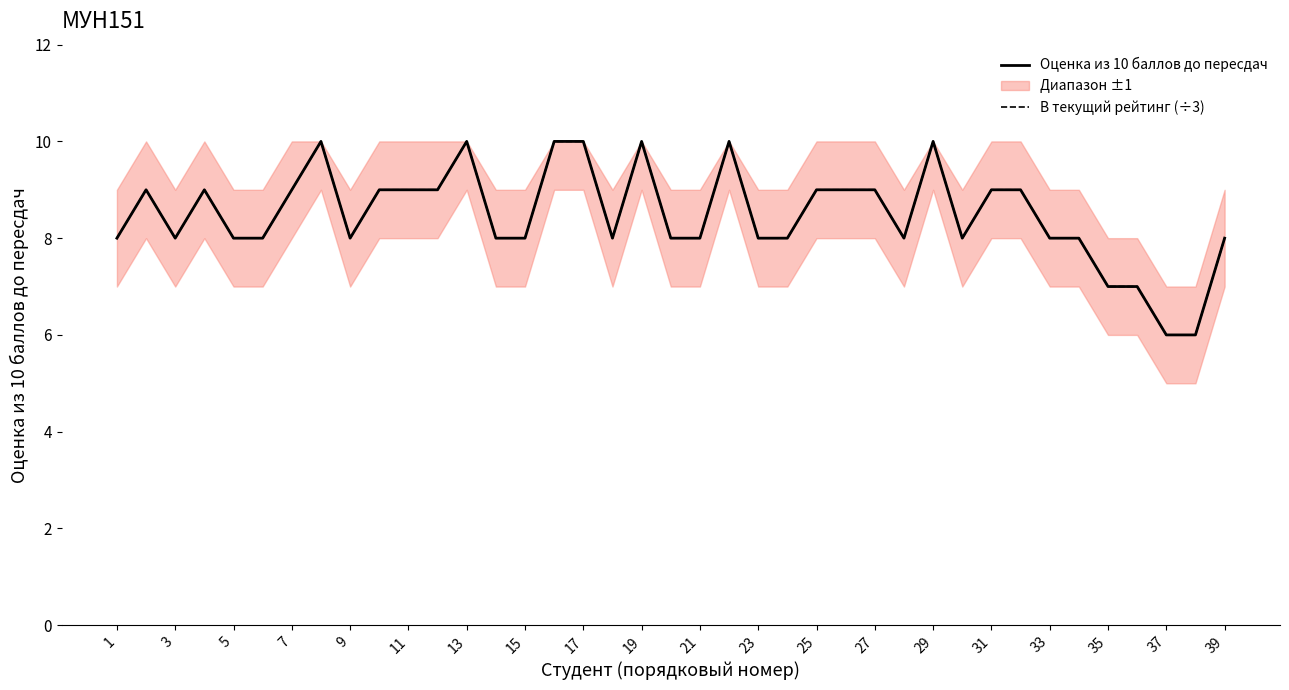

True or false: В текущий рейтинг (÷3) and Оценка из 10 баллов до пересдач intersect in this chart.

False